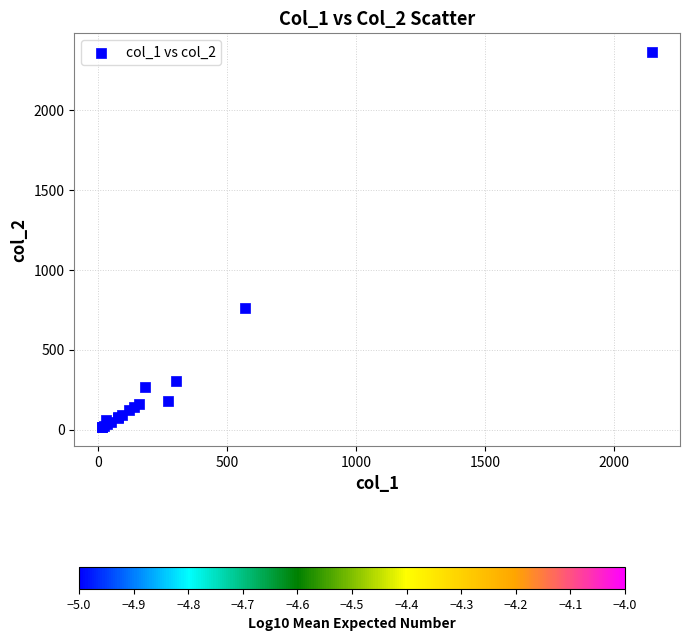

What Y value in the scatter plot is closest to 1191?

760.0